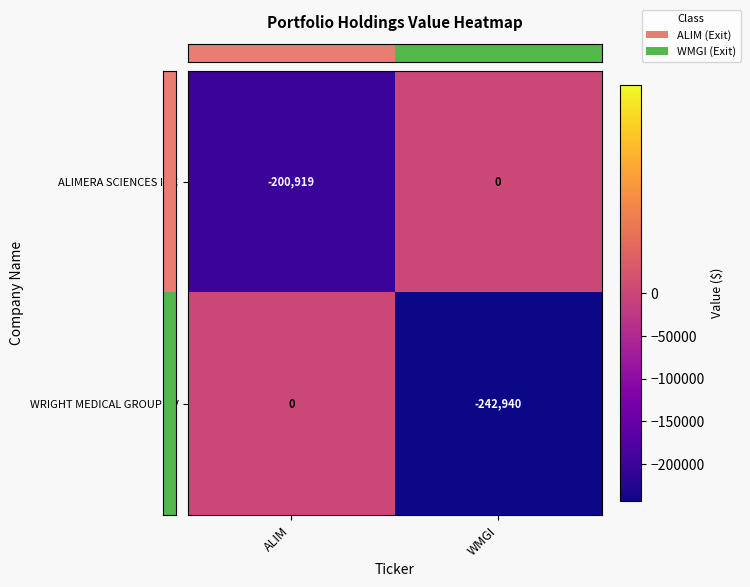

Which series has the largest total across all categories?

ALIMERA SCIENCES INC